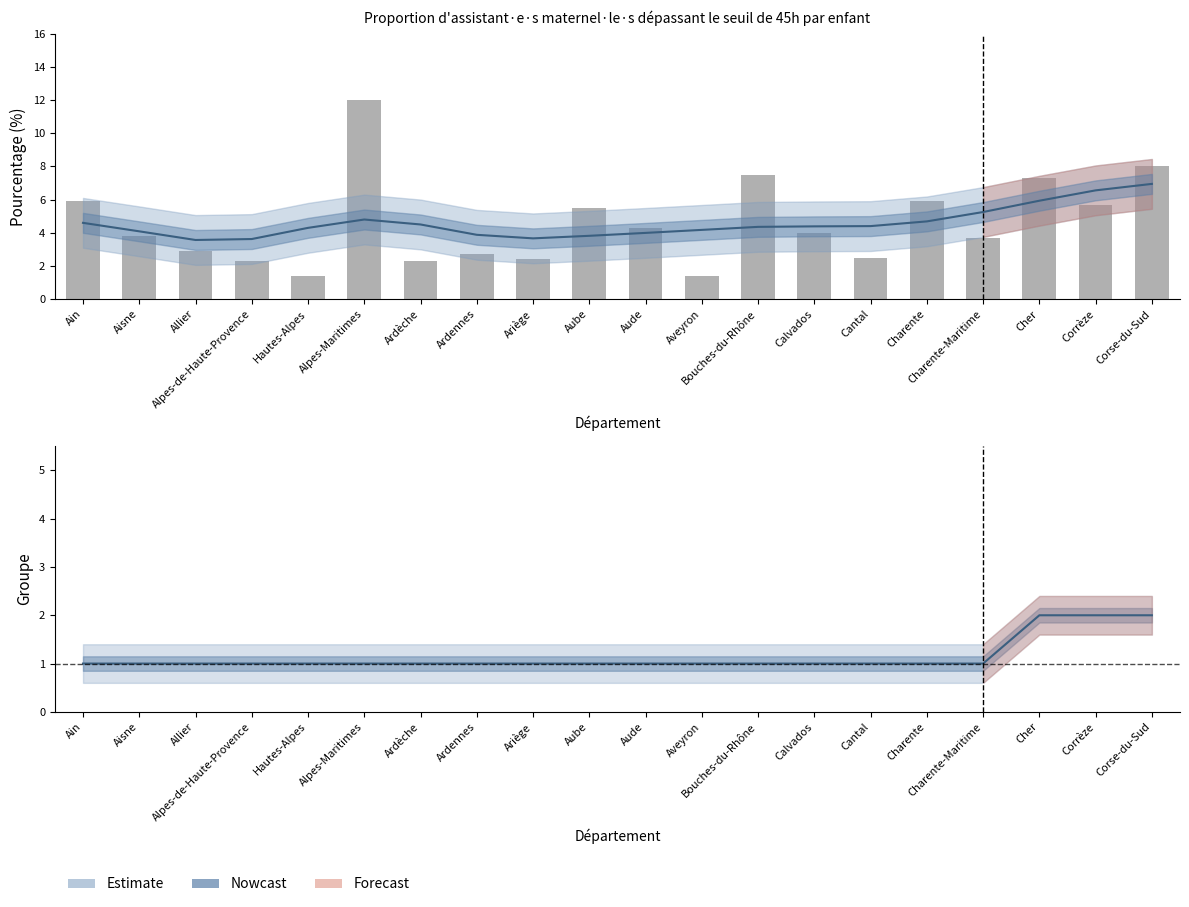

At which category does the chart reach its peak across all series?

Alpes-Maritimes